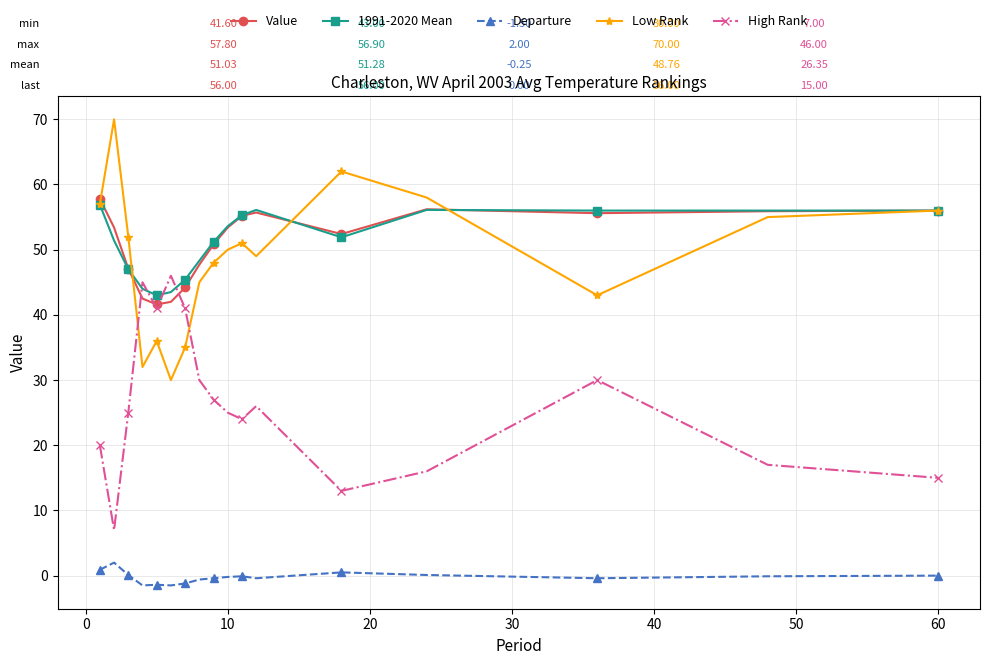

What is the highest value of the Value series?

57.8